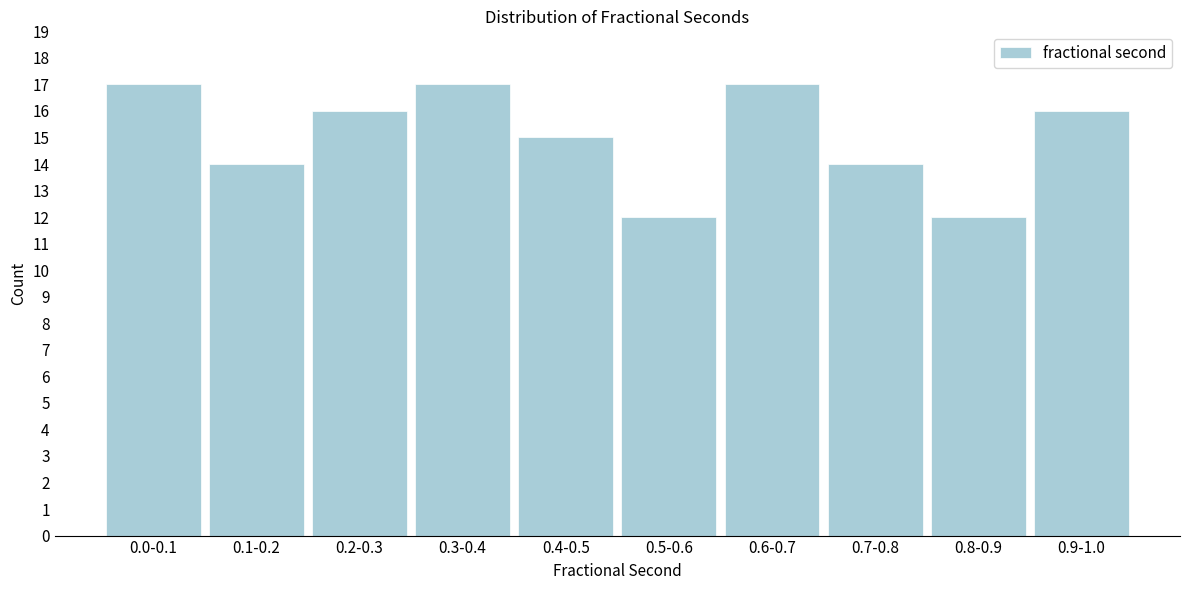

Reading right to left, what are all the values shown in this chart?

16	12	14	17	12	15	17	16	14	17